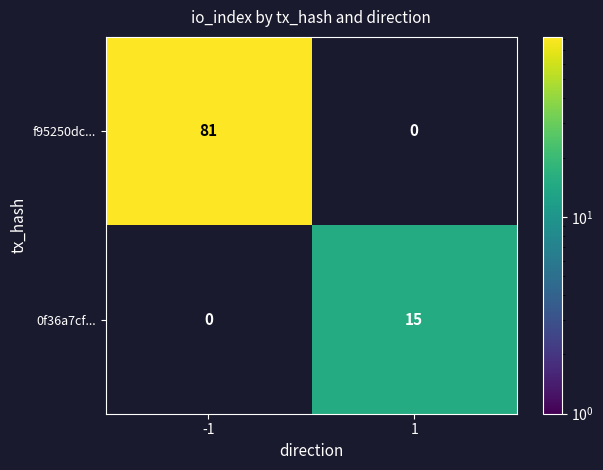

Is it true that 0f36a7cf... equals 15 at 1?

True